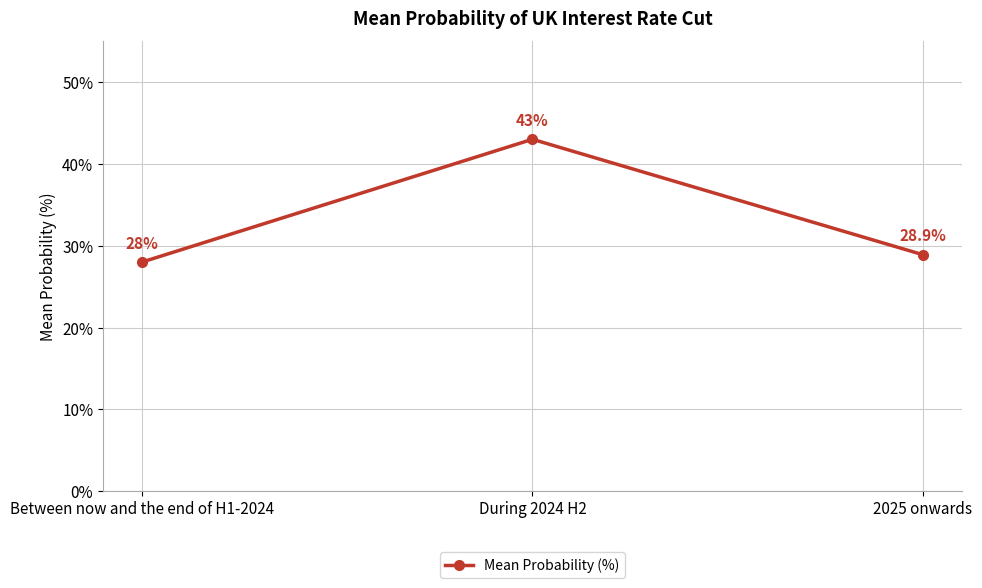

The chart shows a value of 28.9 at 2025 onwards. True or false?

True